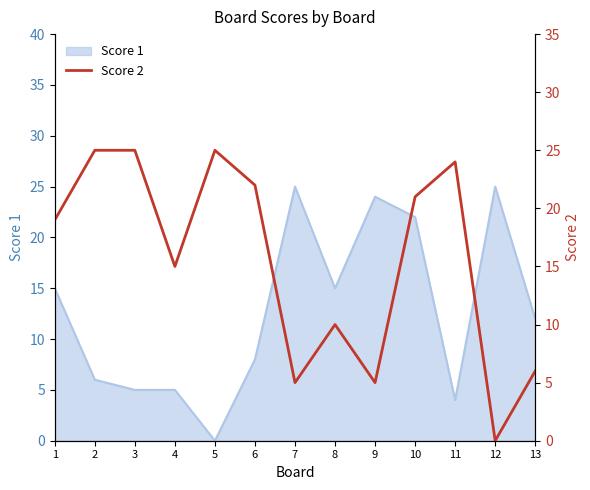

How many interior local peaks (higher than both neighbors) does the data have?

3